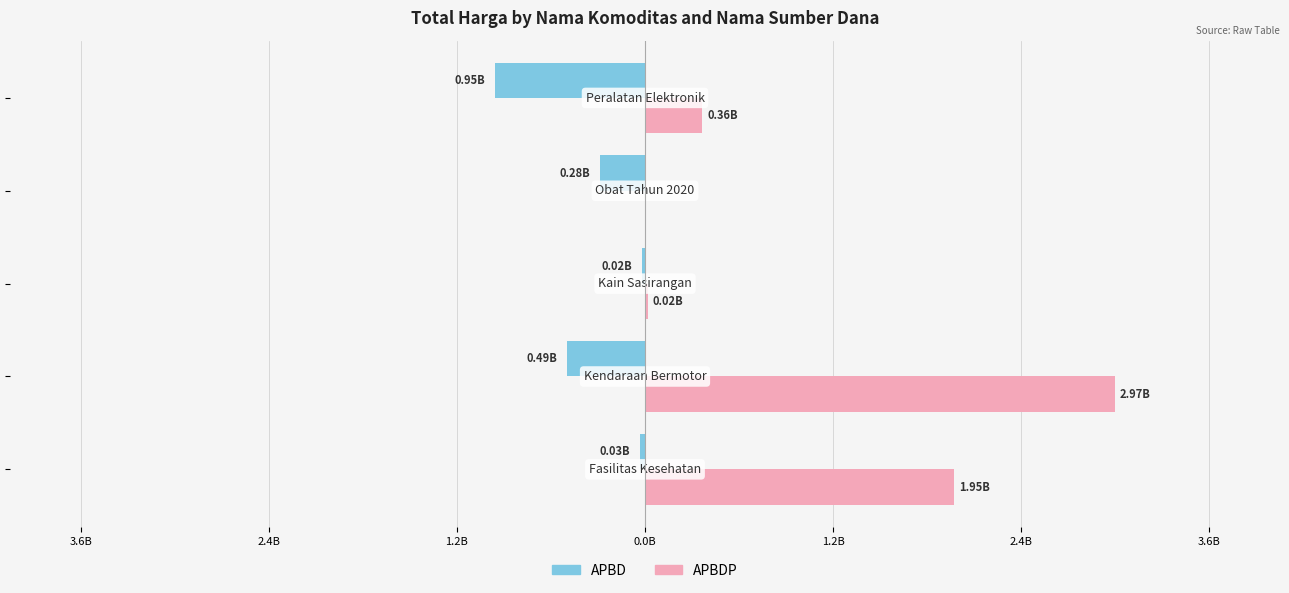

Reading left to right, transcribe all the data shown in this chart.

APBD: -34000000	-493000000	-18900000	-284140710	-948767000
APBDP: 1953197940	2970562000	19175000	0	362103800